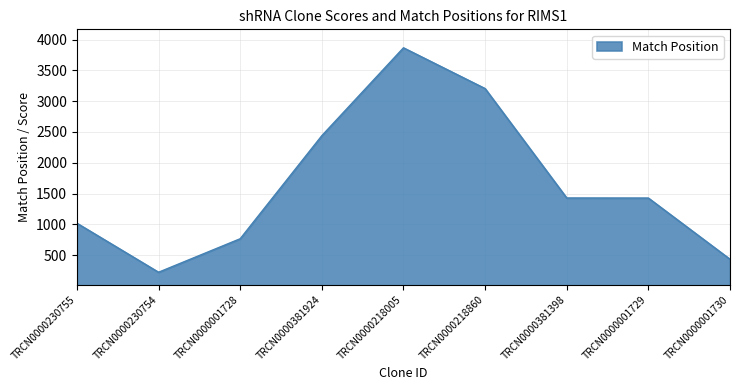

What is the difference between the values at TRCN0000230754 and TRCN0000001730?

211